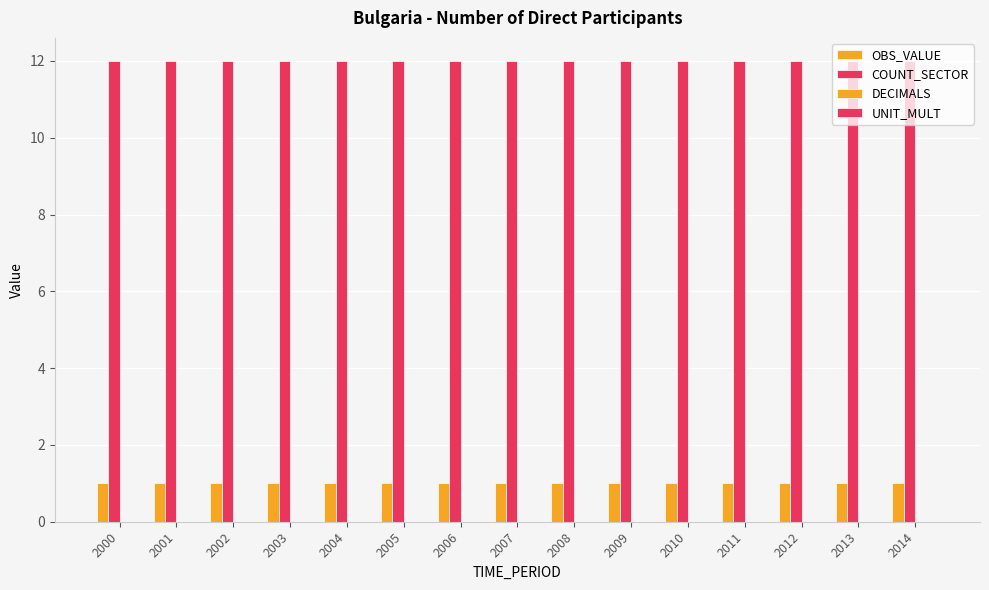

Reading left to right, what are all the values shown in this chart?

OBS_VALUE: 1	1	1	1	1	1	1	1	1	1	1	1	1	1	1
COUNT_SECTOR: 12	12	12	12	12	12	12	12	12	12	12	12	12	12	12
DECIMALS: 0	0	0	0	0	0	0	0	0	0	0	0	0	0	0
UNIT_MULT: 0	0	0	0	0	0	0	0	0	0	0	0	0	0	0